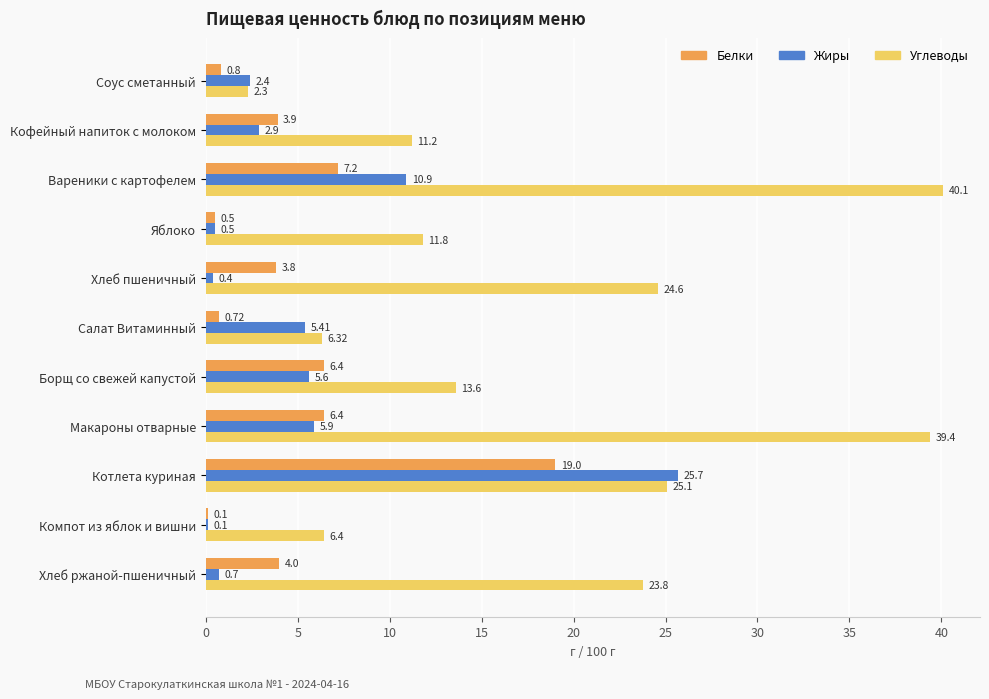

Which label corresponds to the largest value in the chart?

Вареники с картофелем